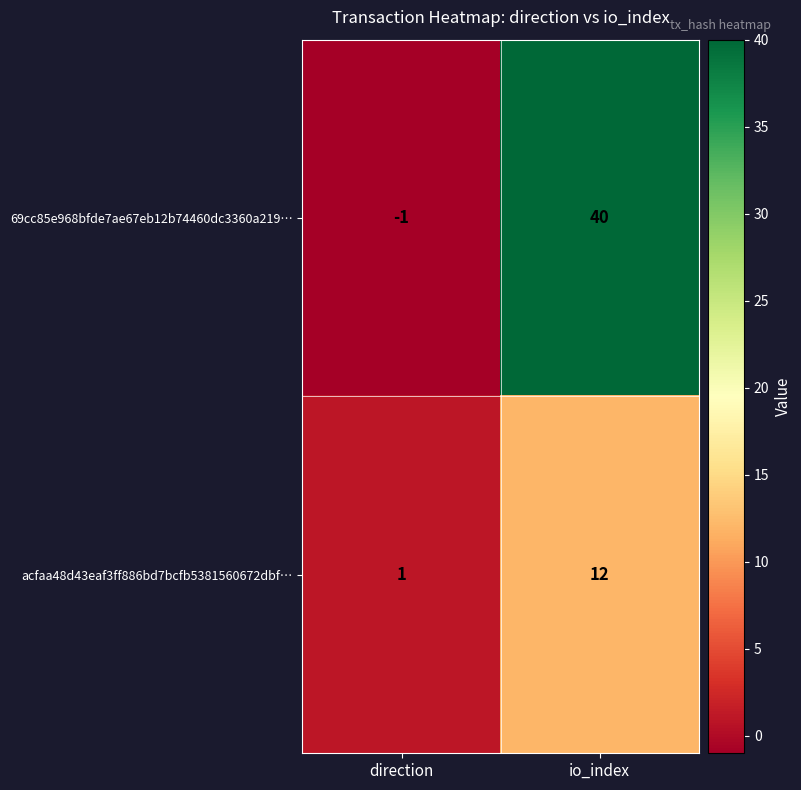

Rank the series by their average value, from lowest to highest.

acfaa48d43eaf3ff886bd7bcfb5381560672dbf…, 69cc85e968bfde7ae67eb12b74460dc3360a219…